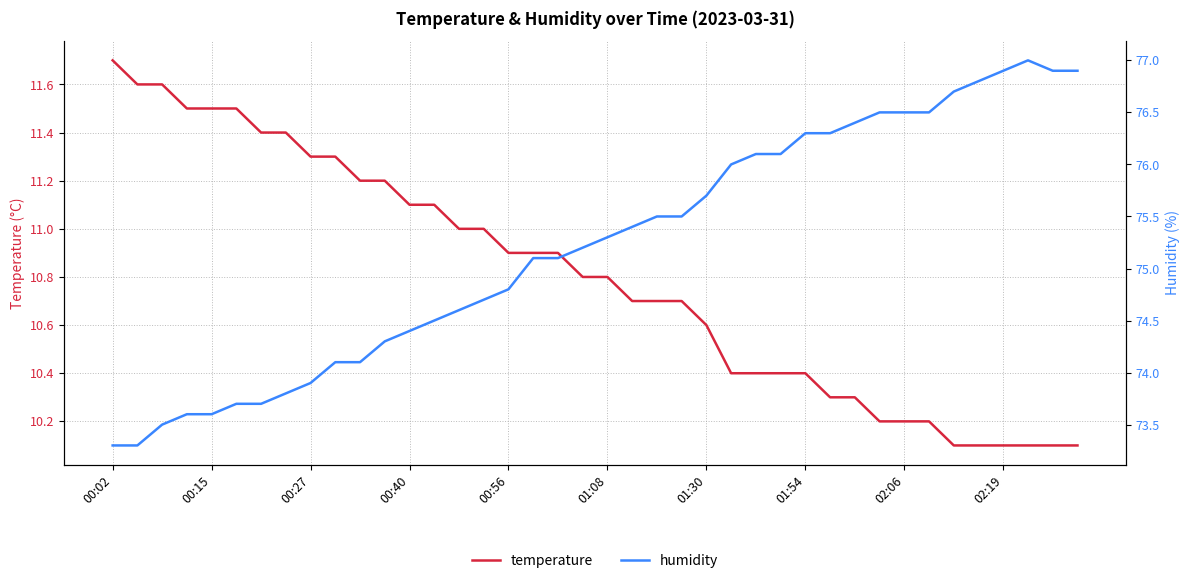

Is the value of humidity at 17 greater than the value of temperature at 11?

Yes